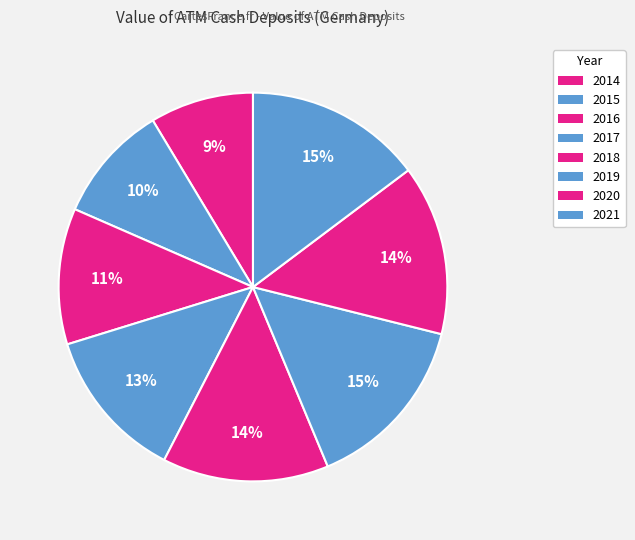

Combined, what portion of the pie is 2016 and 2017?

24.0%